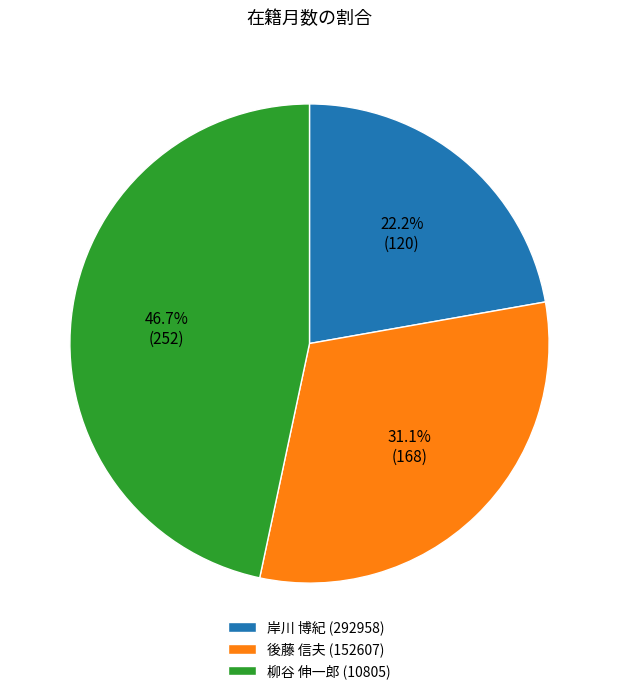

To the nearest percent, what is the difference between the 柳谷 伸一郎 (10805) and 後藤 信夫 (152607) slice percentages?

16%